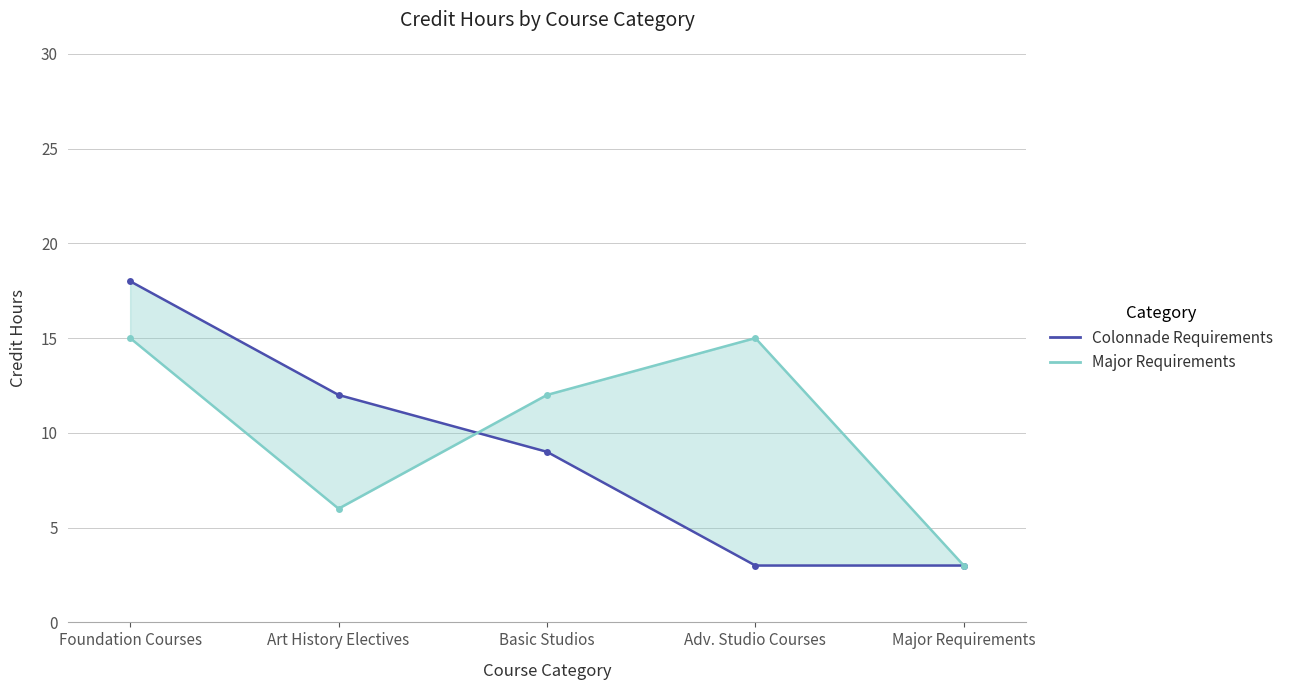

How many Colonnade Requirements values are between 3 and 12?

4